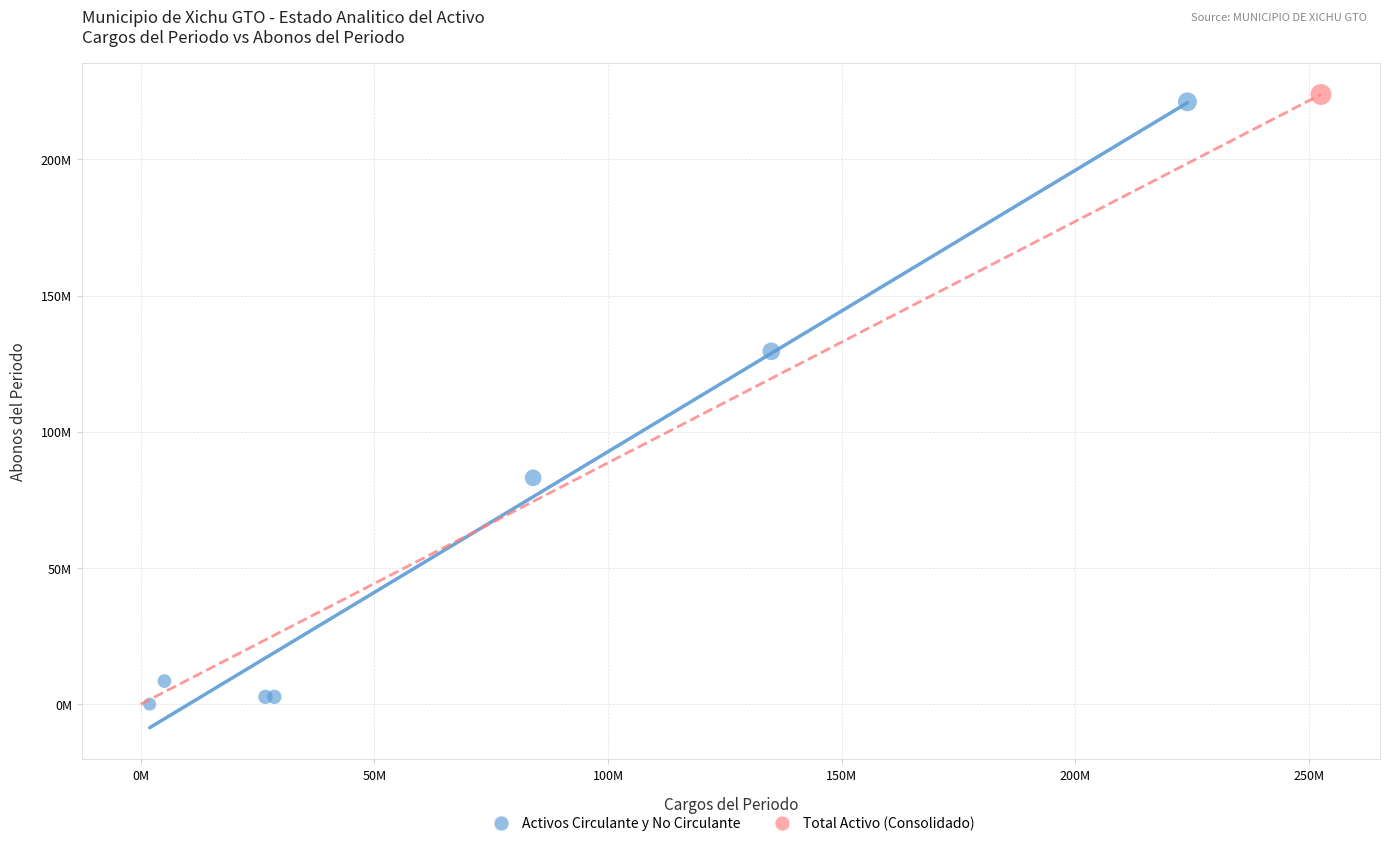

What are all the series names shown in the legend?

Activos Circulante y No Circulante, Total Activo (Consolidado)